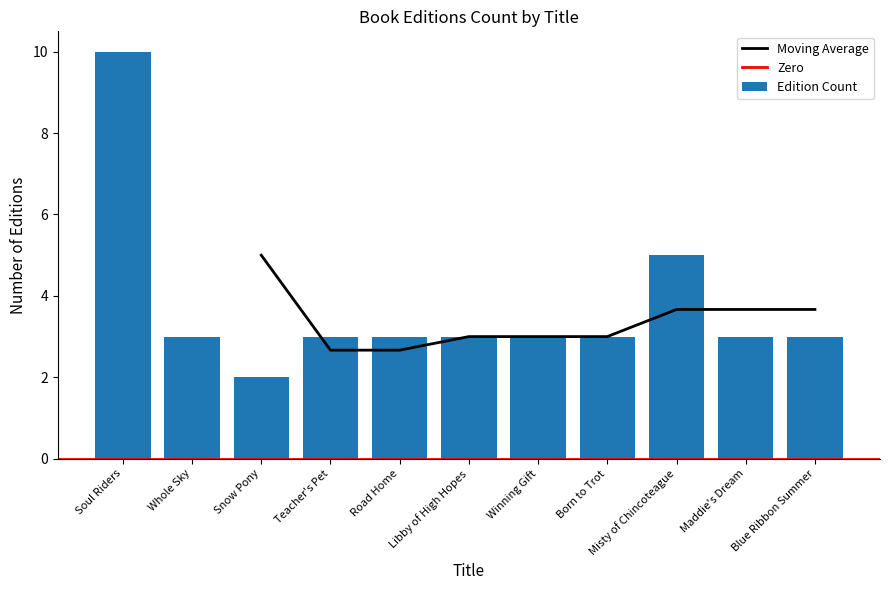

What is the value of the 11th bar from the left?

3